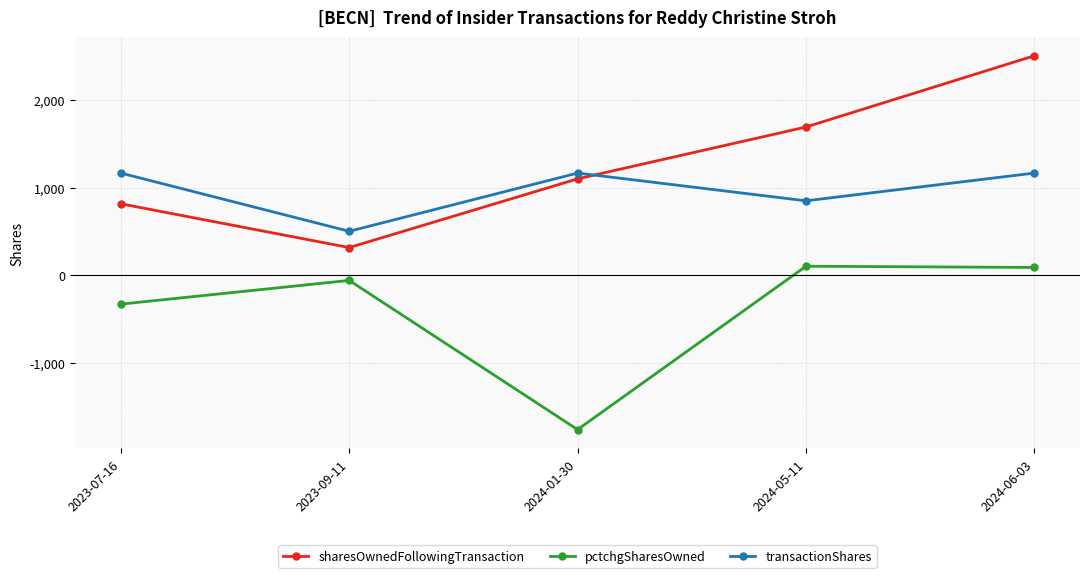

The transactionShares series shows 1703 at 2024-01-30. True or false?

False